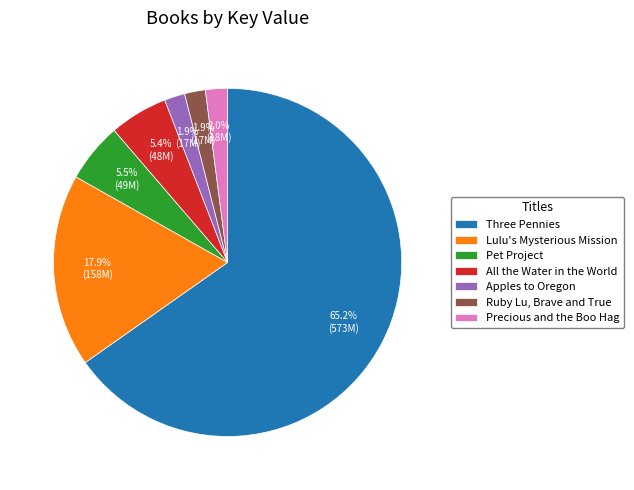

How many slices are in this pie chart?

7